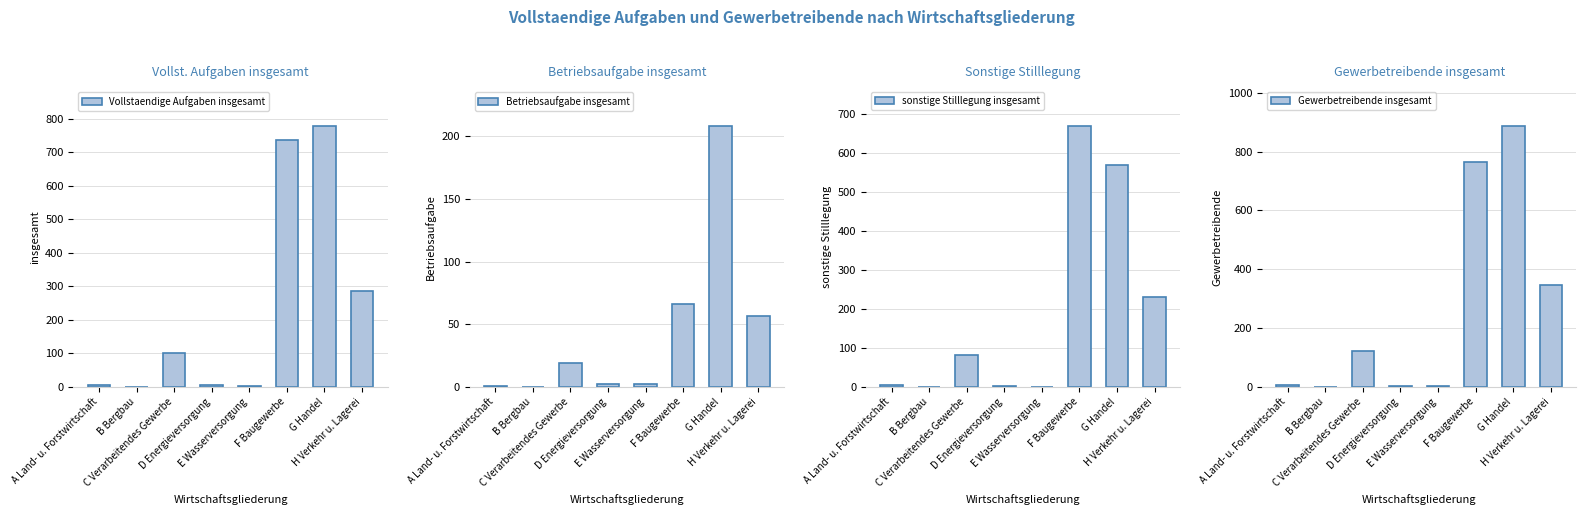

Read the Vollstaendige Aufgaben insgesamt value at D Energieversorgung.

5